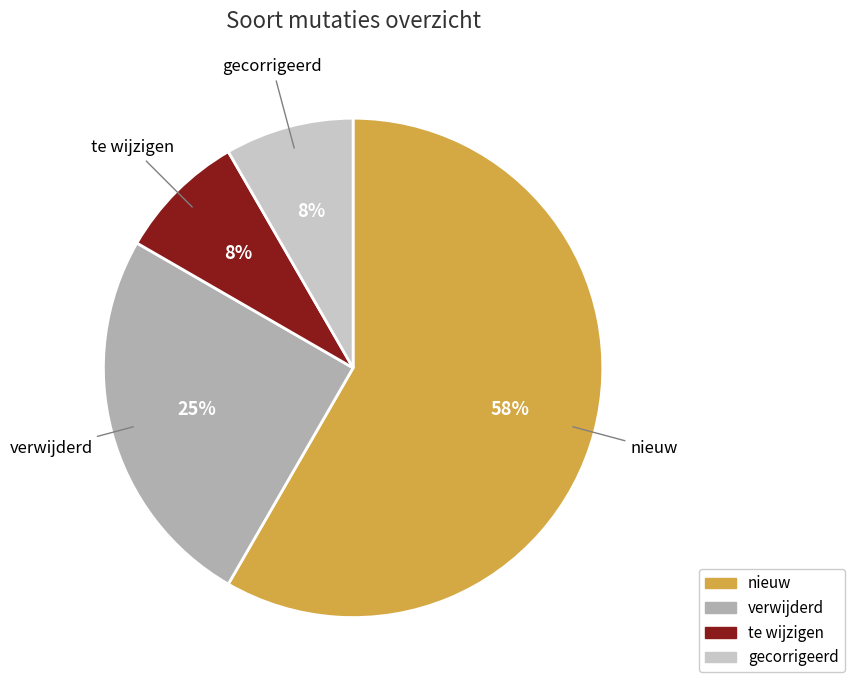

Does verwijderd represent more than half of the total?

No